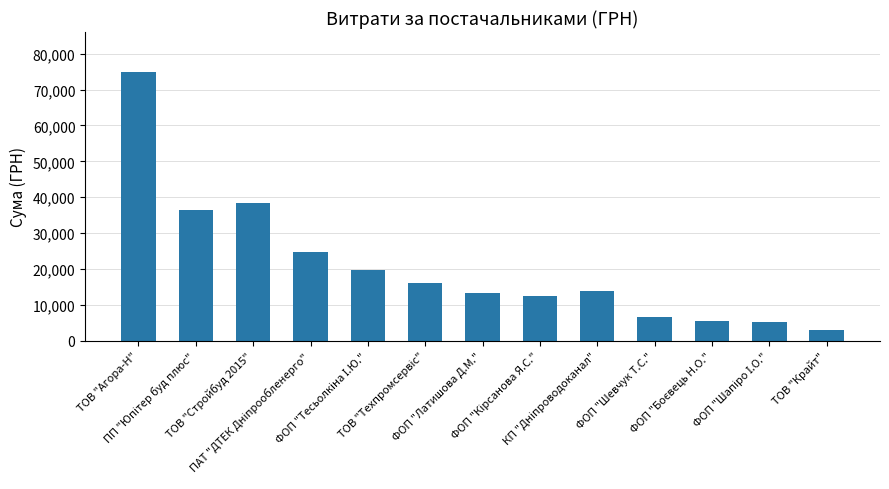

What is the sum of all values?

270221.5